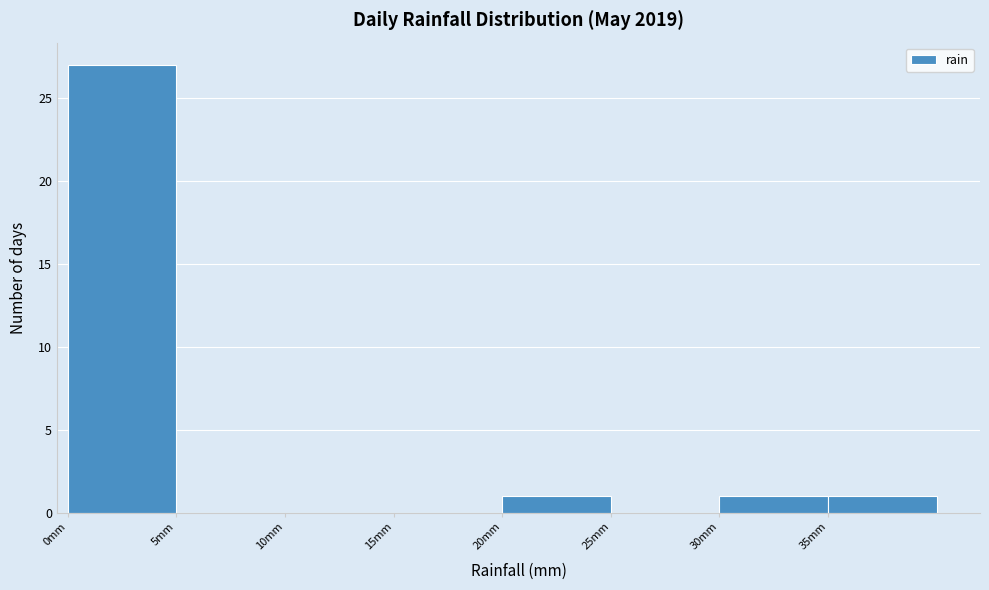

Reading left to right, transcribe this chart: for each bar, give the range it covers on the x-axis and its height. The values are not printed on the chart, so give them approximately, as read against the axis.

0 to 5: 27
5 to 10: 0
10 to 15: 0
15 to 20: 0
20 to 25: 1
25 to 30: 0
30 to 35: 1
35 to 40: 1